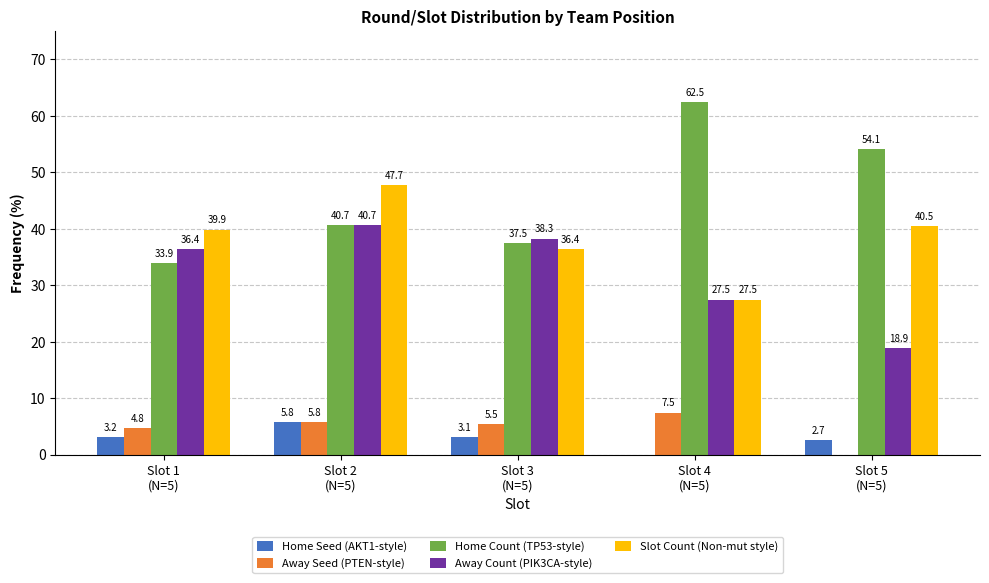

What is the highest value of the Away Seed (PTEN-style) series?

7.5